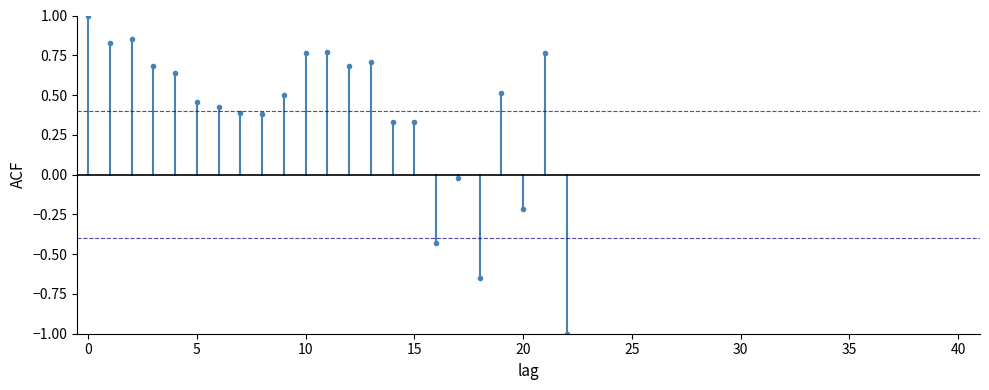

Which series has the largest range (max minus min)?

ACF